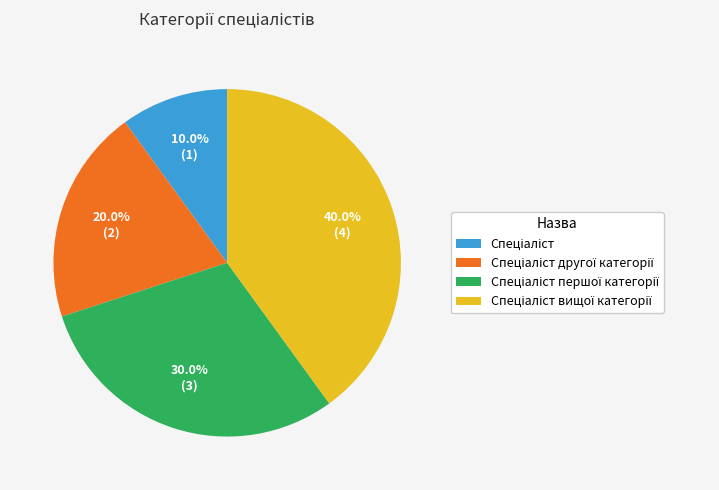

Is there a majority slice in this chart?

No